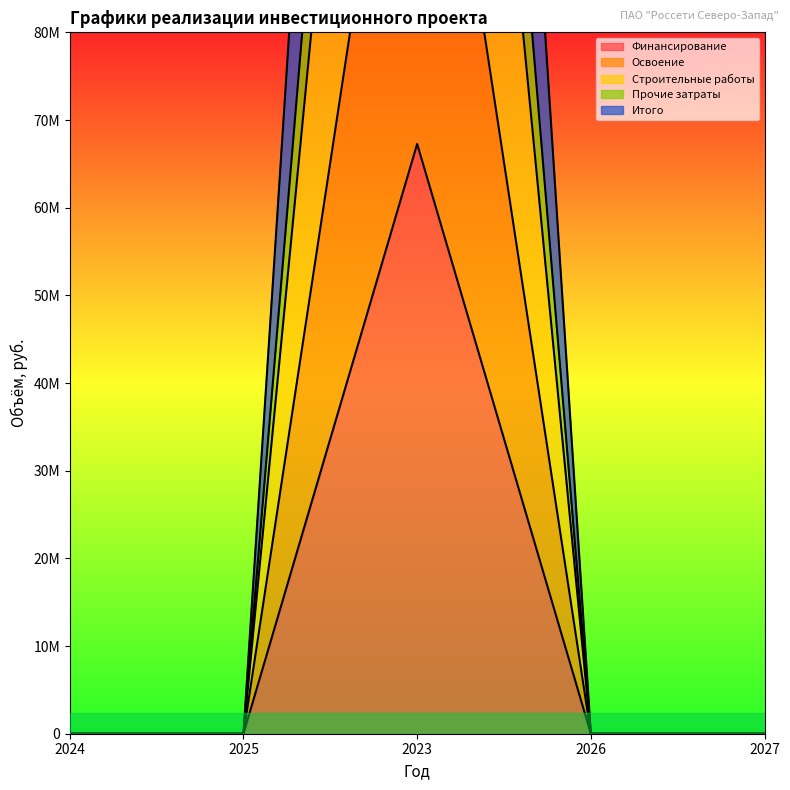

Is it true that Прочие затраты equals 204886758 at 2023?

True